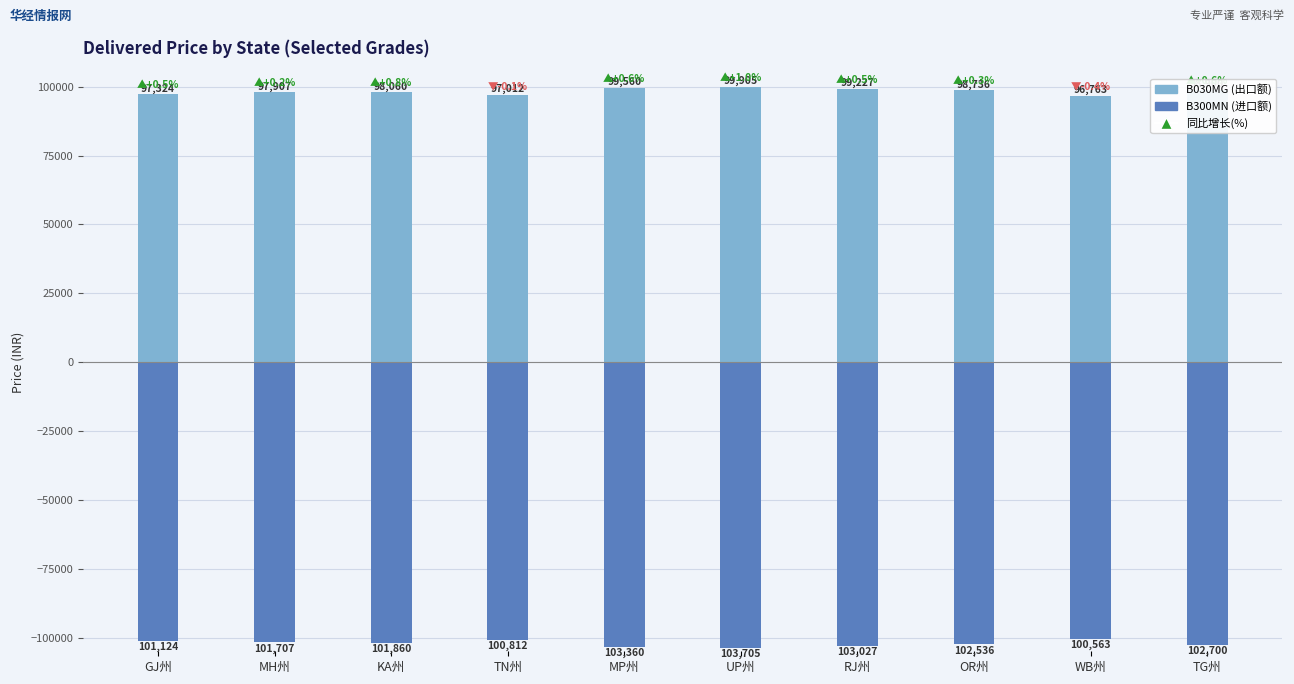

What is the difference between the second highest and second lowest values in the B300MN (Price, inverted) series?

2548